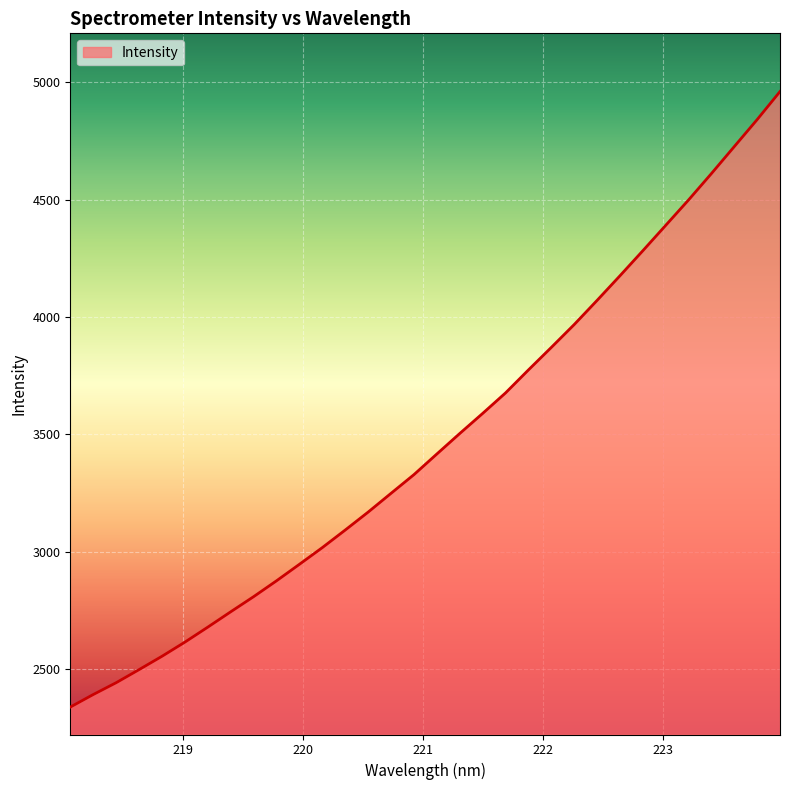

How many categories are shown in the chart?

32